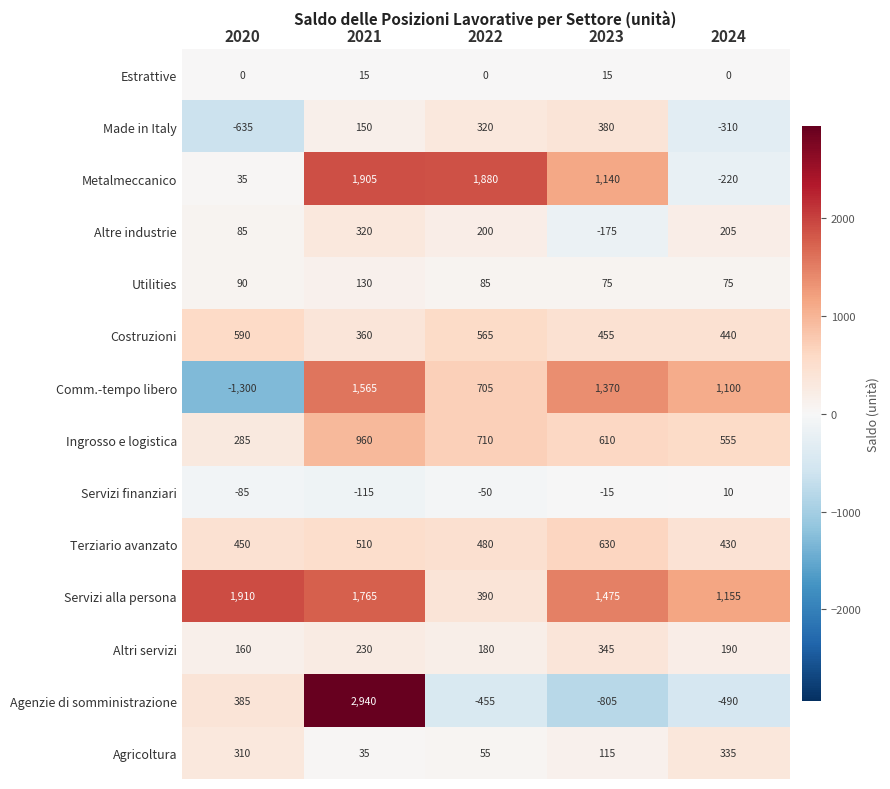

Which category has the highest value across all series?

2021